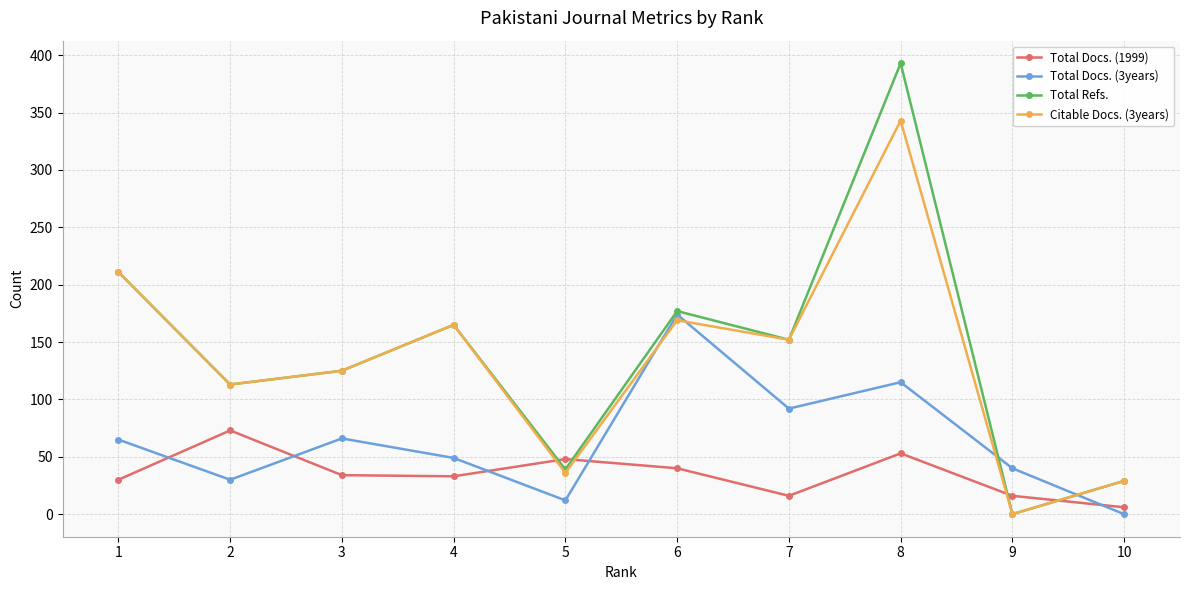

Which category has the highest value in the Total Refs. series?

8